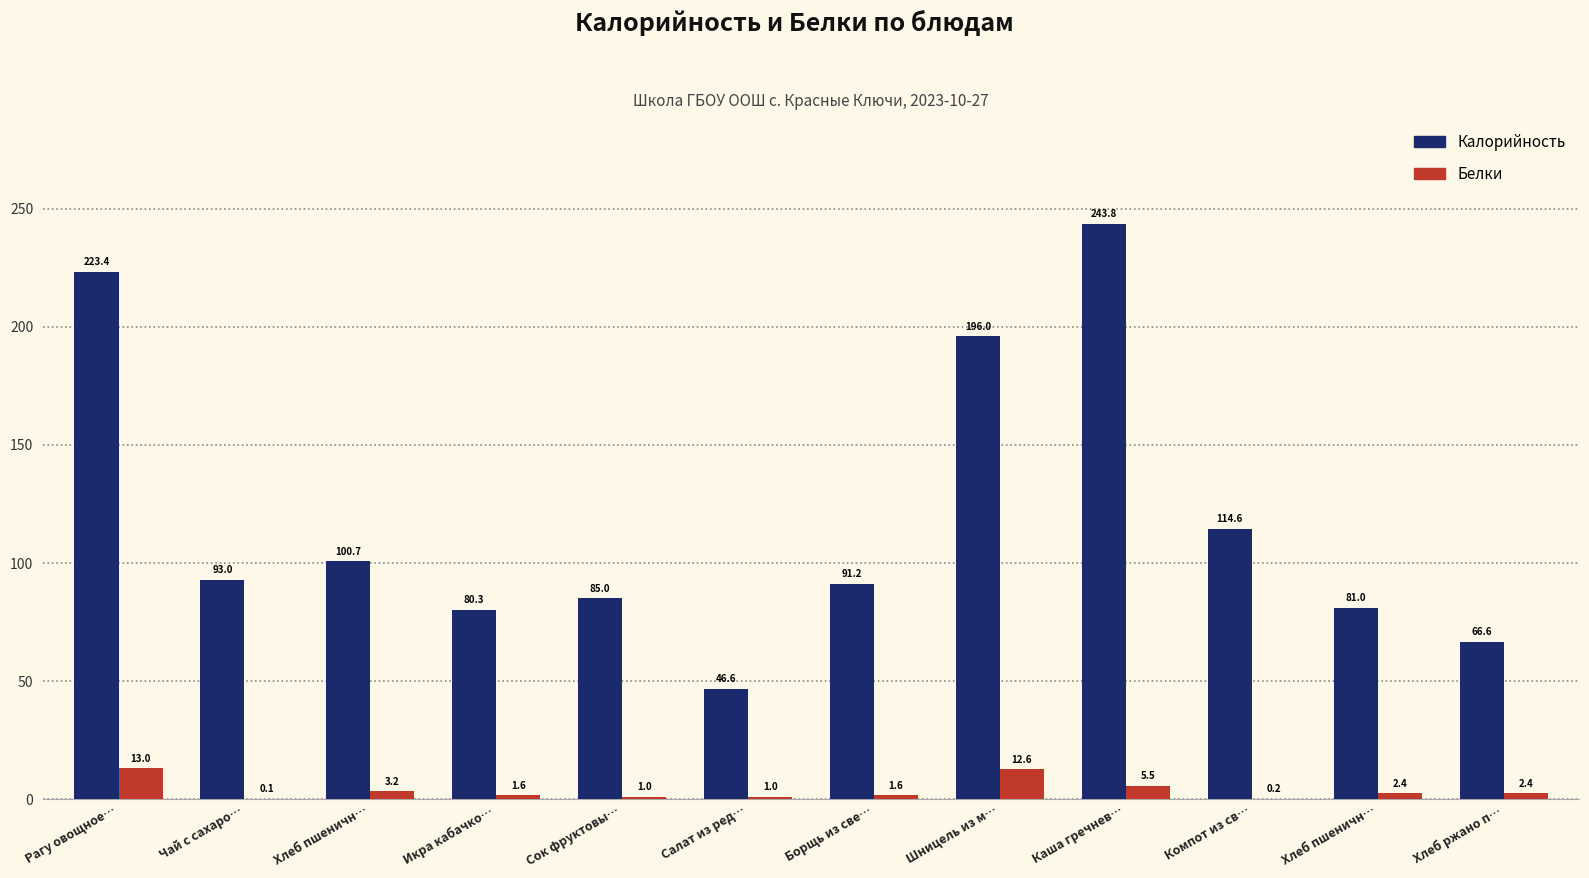

Which series changed the most between Компот из св… and Хлеб пшеничн…?

Калорийность